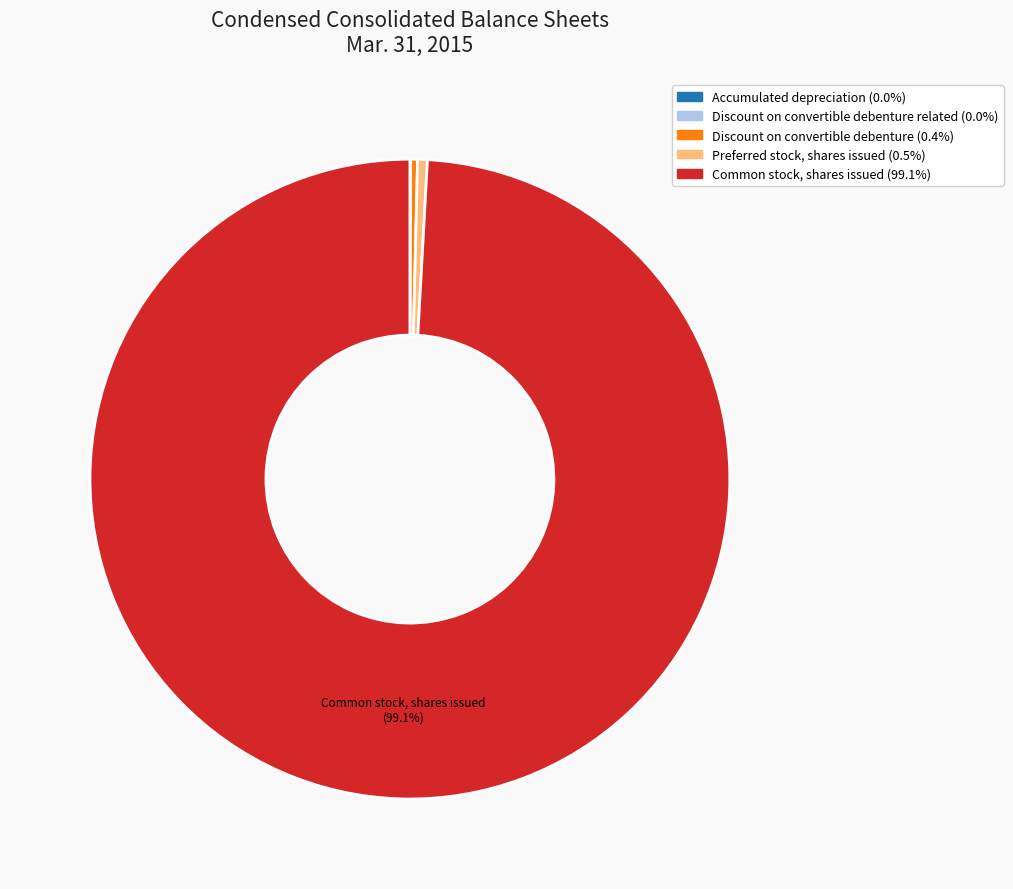

Does any single category account for the majority?

Yes